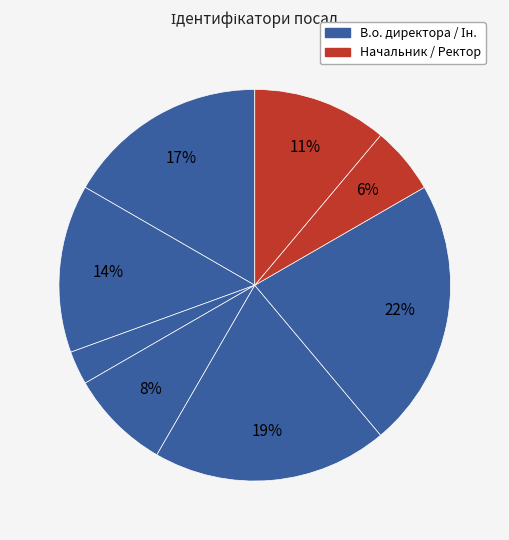

To the nearest percent, what is the difference between the largest and smallest slice percentages?

19%